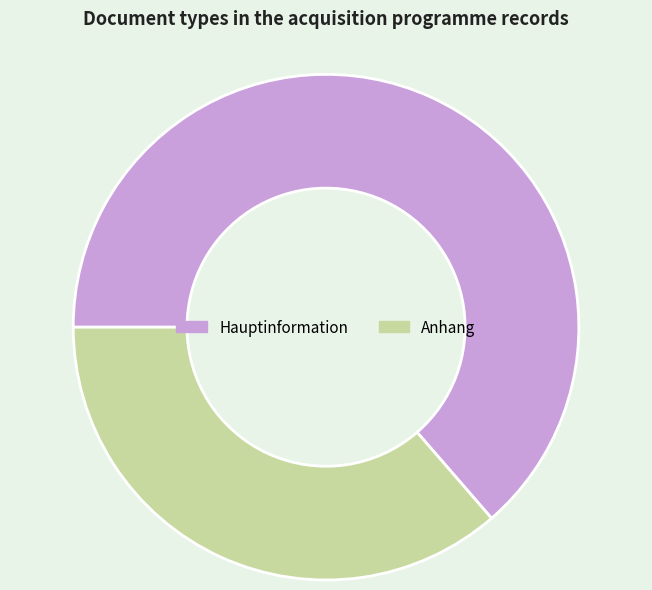

Which slice is the largest?

Hauptinformation